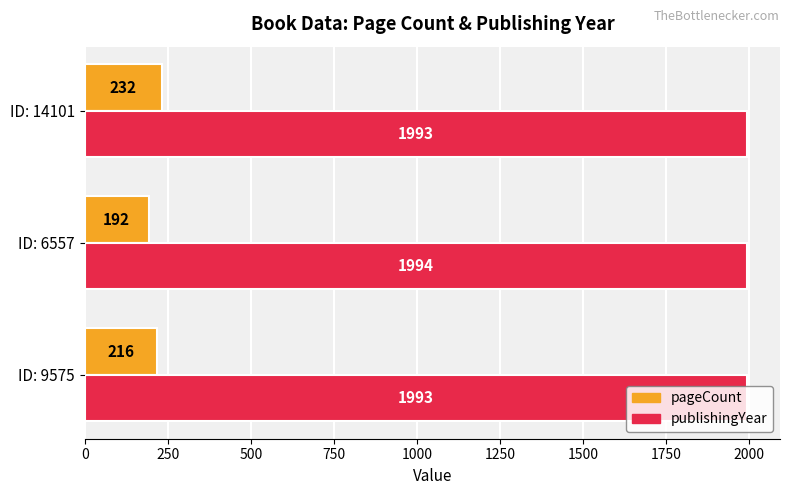

What is the difference between the maximum and second lowest values in the publishingYear series?

1